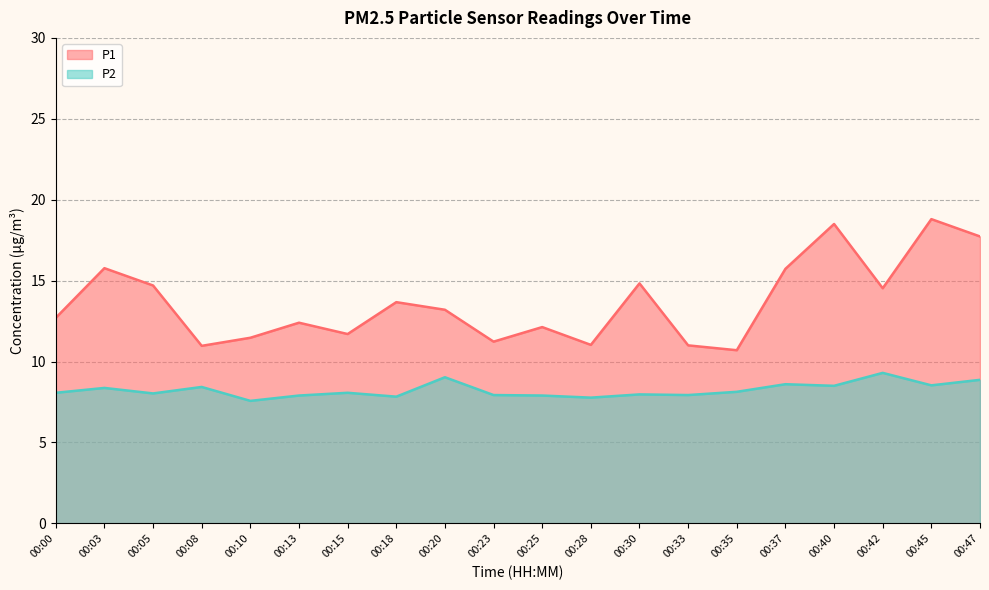

Read the P1 value at 00:20.

13.2